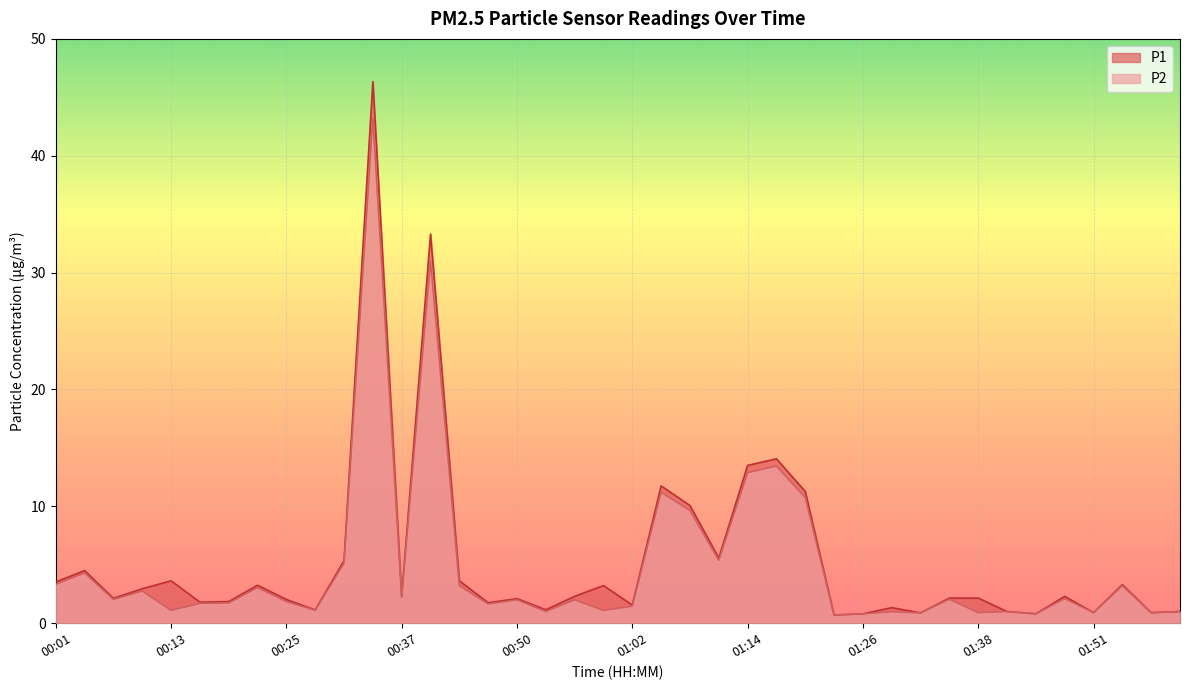

At which category does P2 reach its first local peak?

00:04